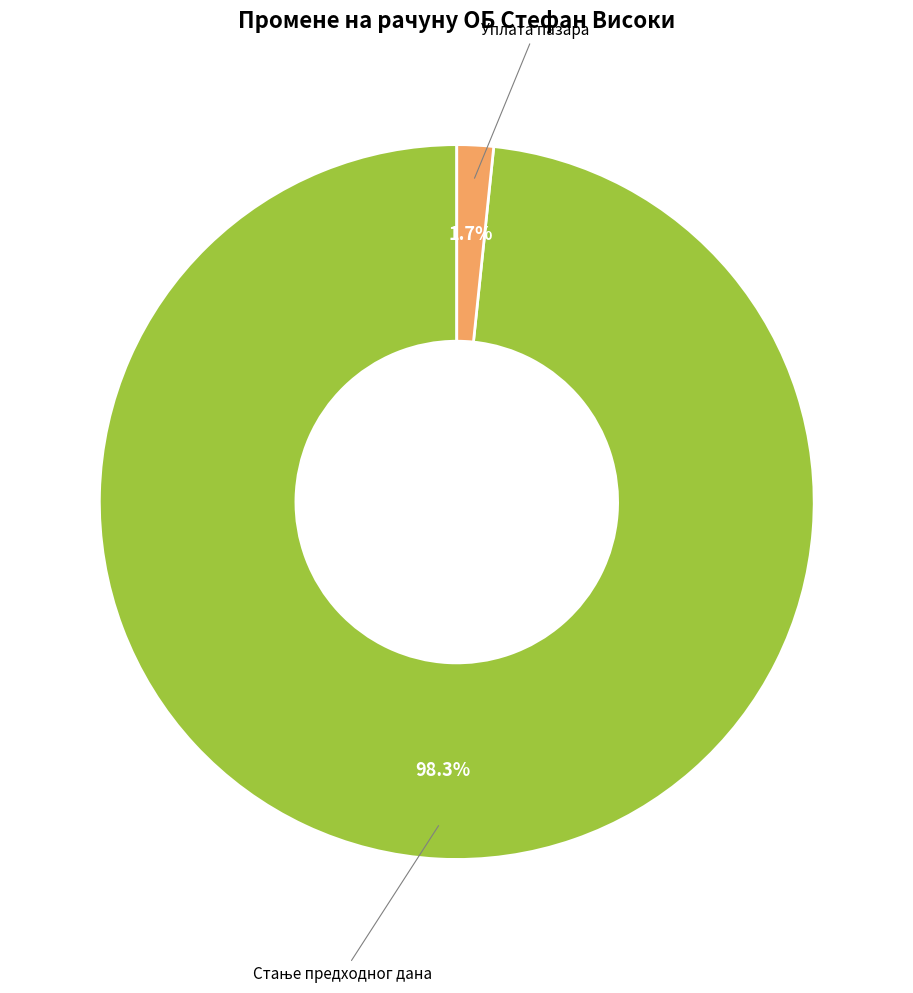

What portion of the pie excludes Уплата пазара?

98.3%